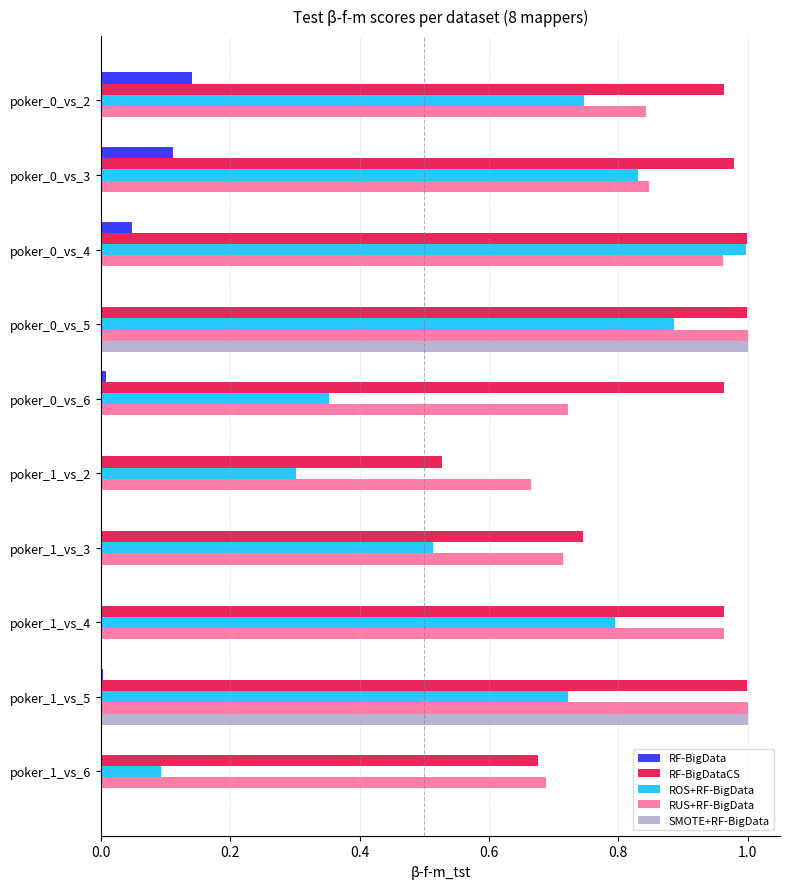

Is the value of RUS+RF-BigData at poker_1_vs_4 greater than the value of ROS+RF-BigData at poker_1_vs_3?

Yes